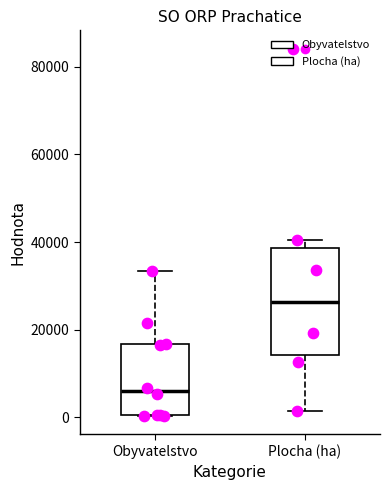

Where is the upper edge of the box for Obyvatelstvo on the y-axis? The values are not printed on the chart, so give them approximately, as read against the axis.

16000